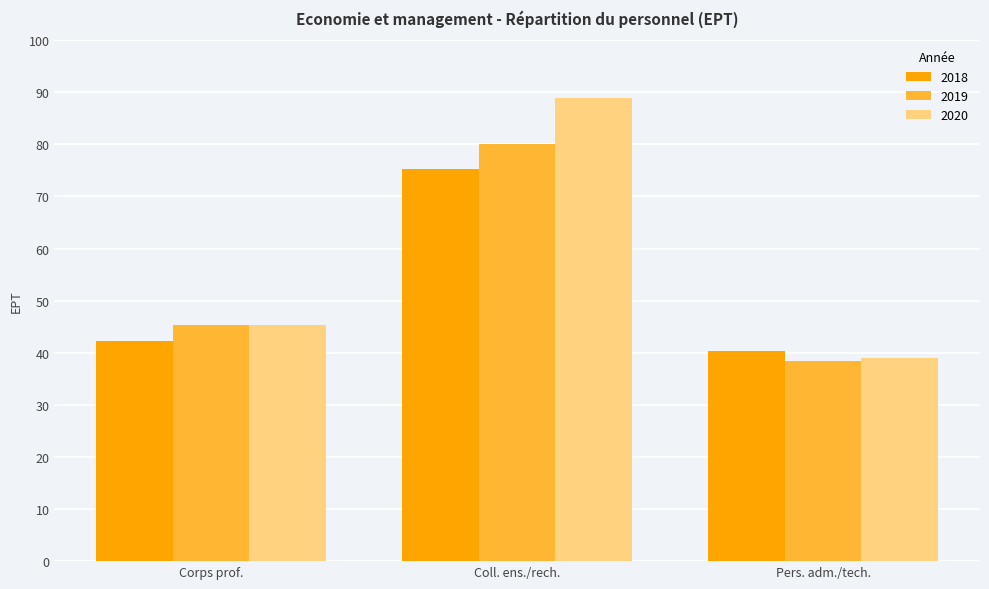

What is the spread (max minus min) of values at Pers. adm./tech.?

2.0